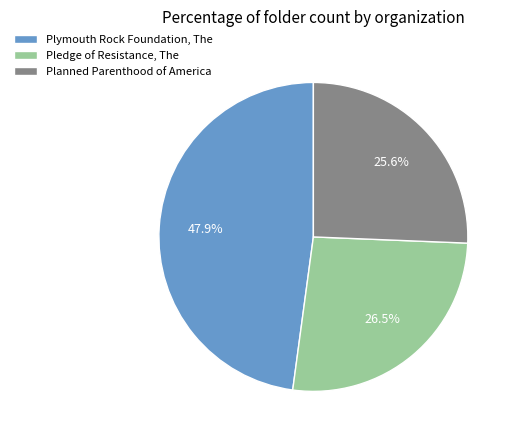

To the nearest percent, what is the combined percentage of Plymouth Rock Foundation, The and Planned Parenthood of America?

74%